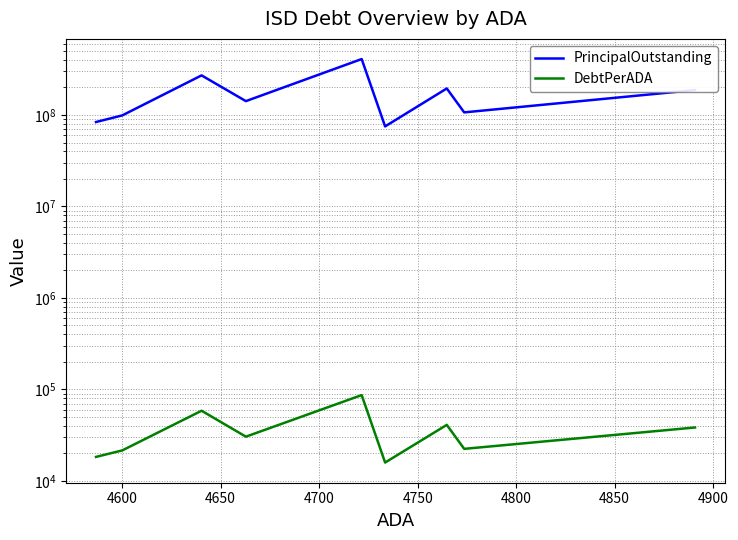

What is the value of the DebtPerADA point at the 3rd from the left?

58400.6